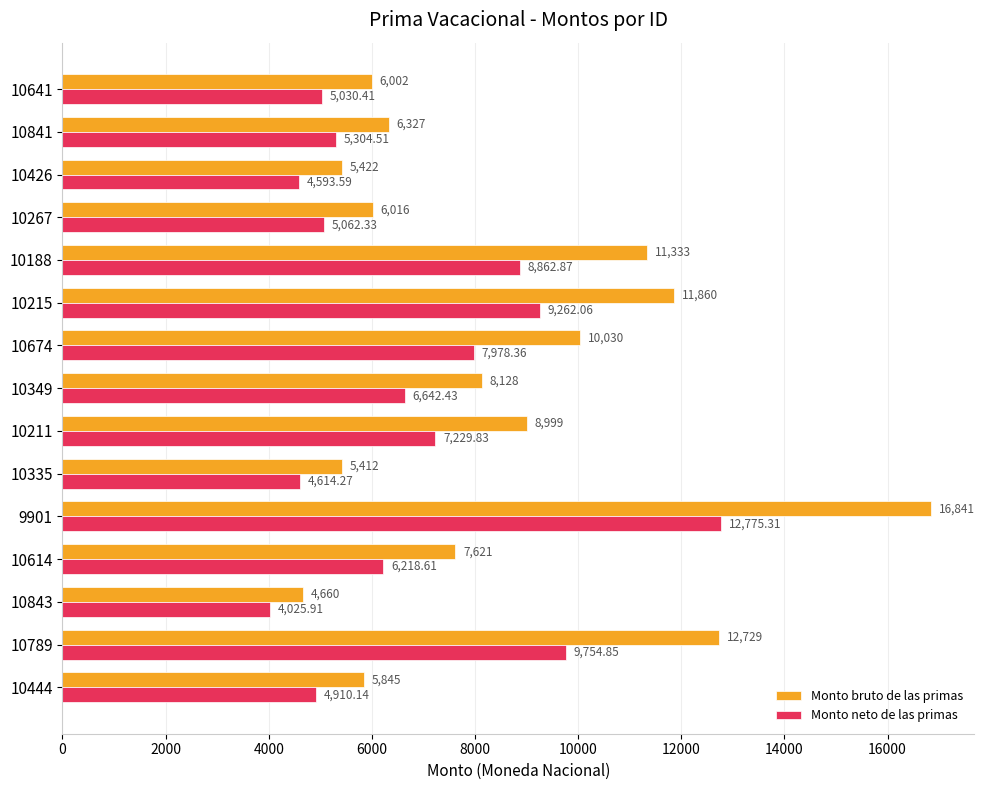

How many data points does each series have?

15